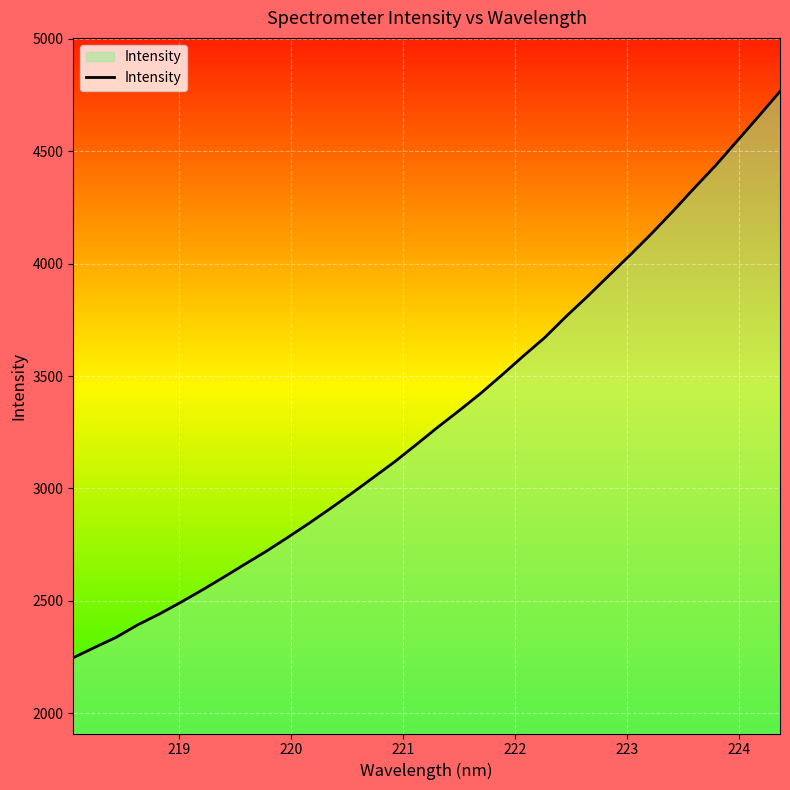

What is the smallest value displayed?

2247.4